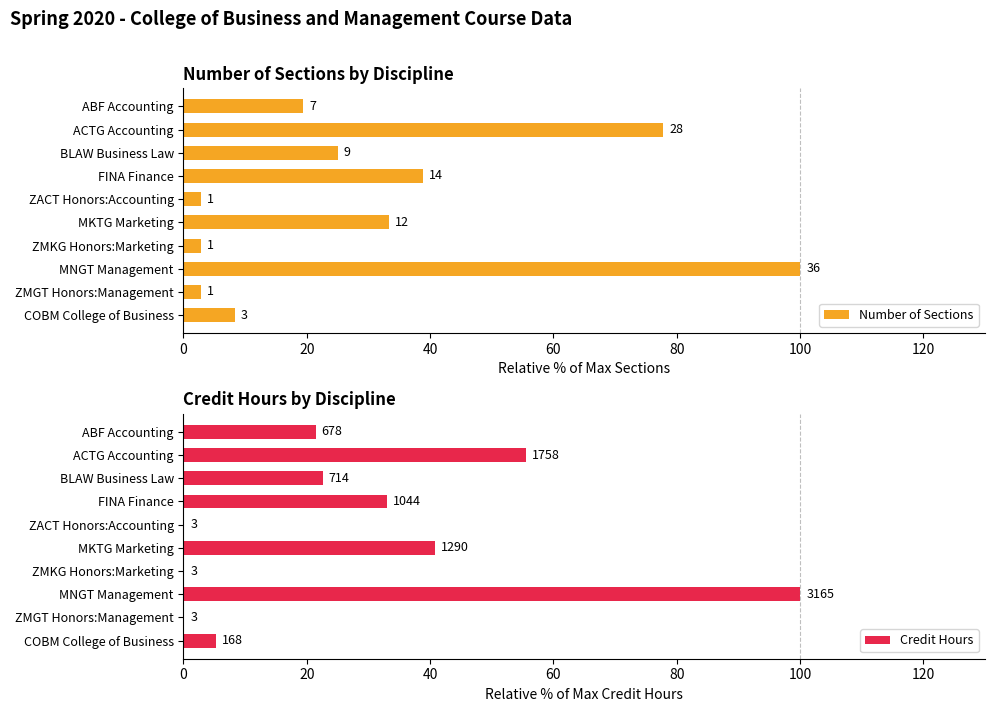

What are all the series names shown in the legend?

Number of Sections, Credit Hours